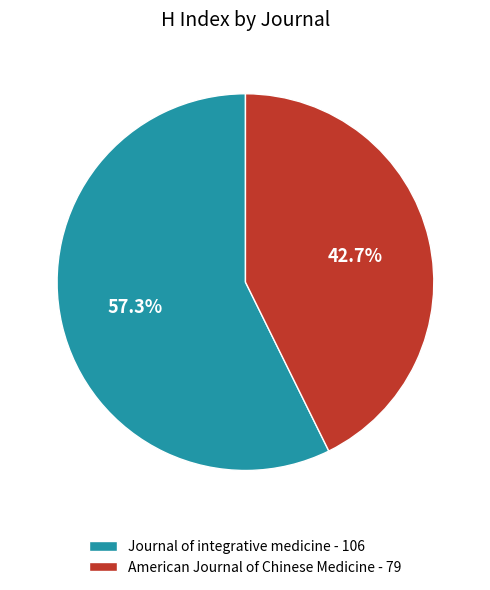

What percentage is the Journal of integrative medicine slice, to the nearest percent?

57%